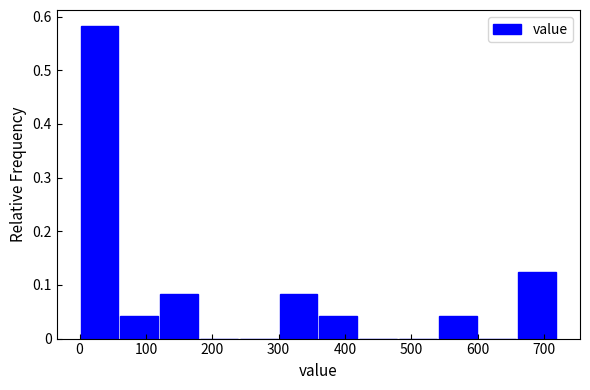

Which range on the x-axis has the tallest bar?

0 to 60